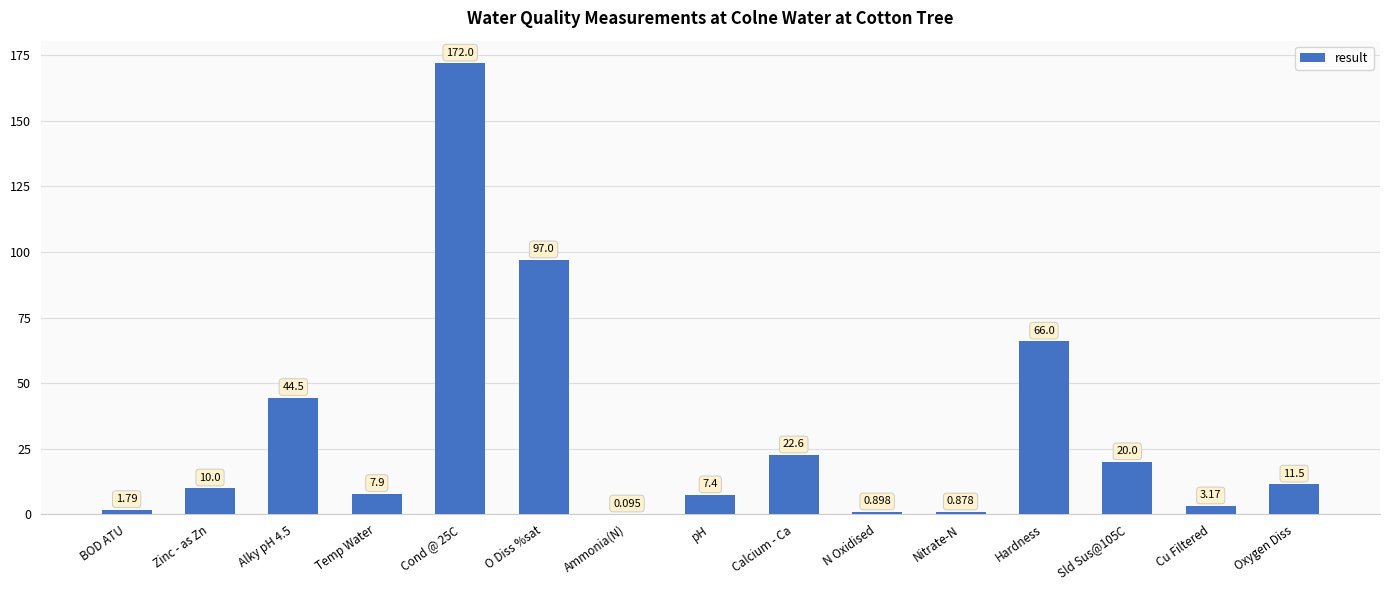

Is it true that the value at Hardness is 40.3?

False